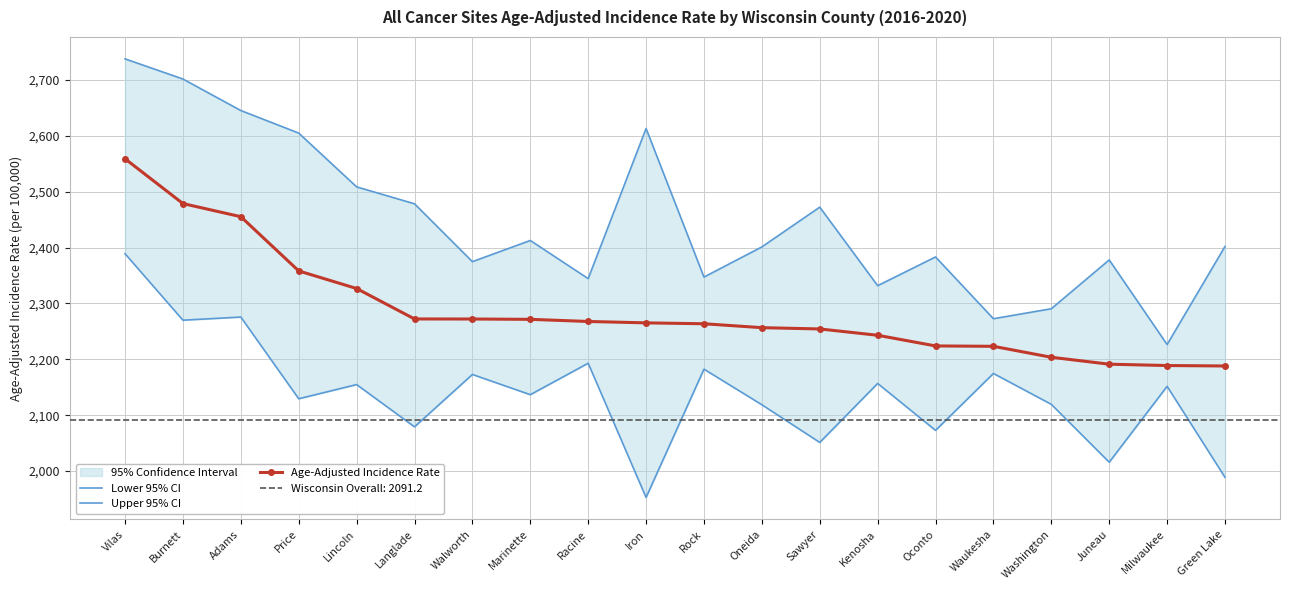

How many values in the Age-Adjusted Incidence Rate series exceed 2265?

10